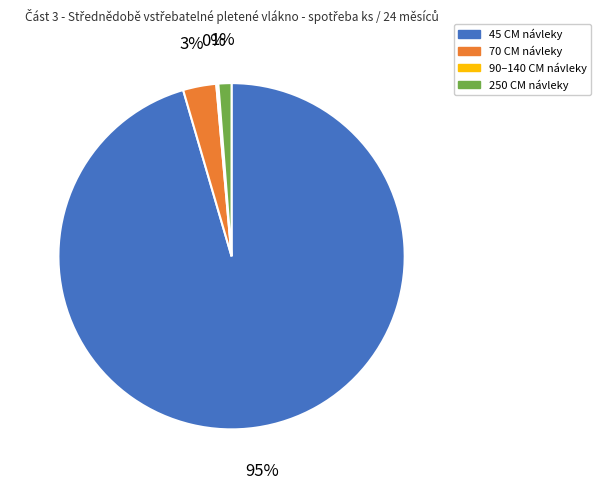

Does any single category account for the majority?

Yes